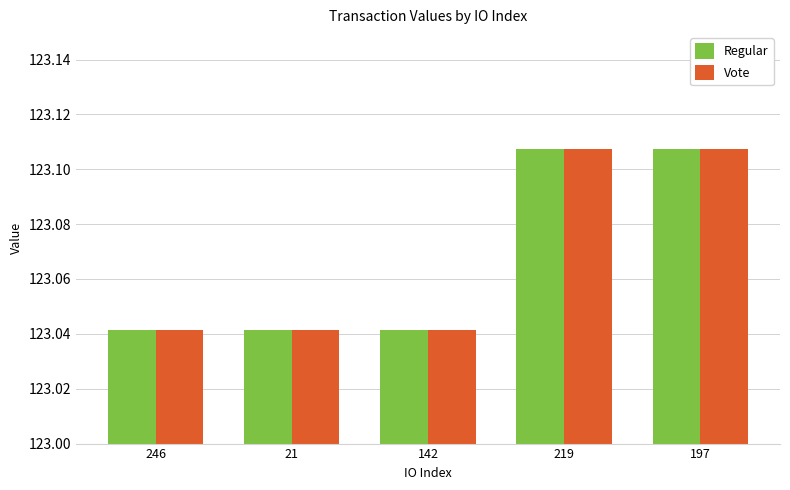

At how many categories does at least one series exceed 123?

5